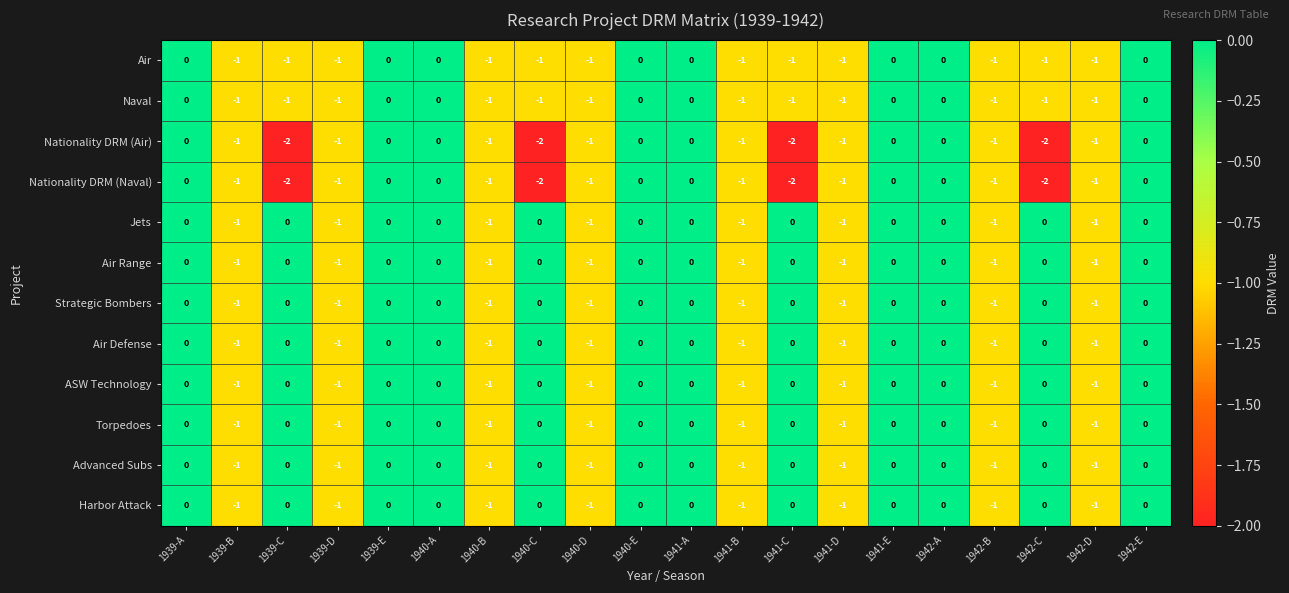

Is the value of Naval at 1940-C greater than the value of Nationality DRM (Air) at 1941-A?

No